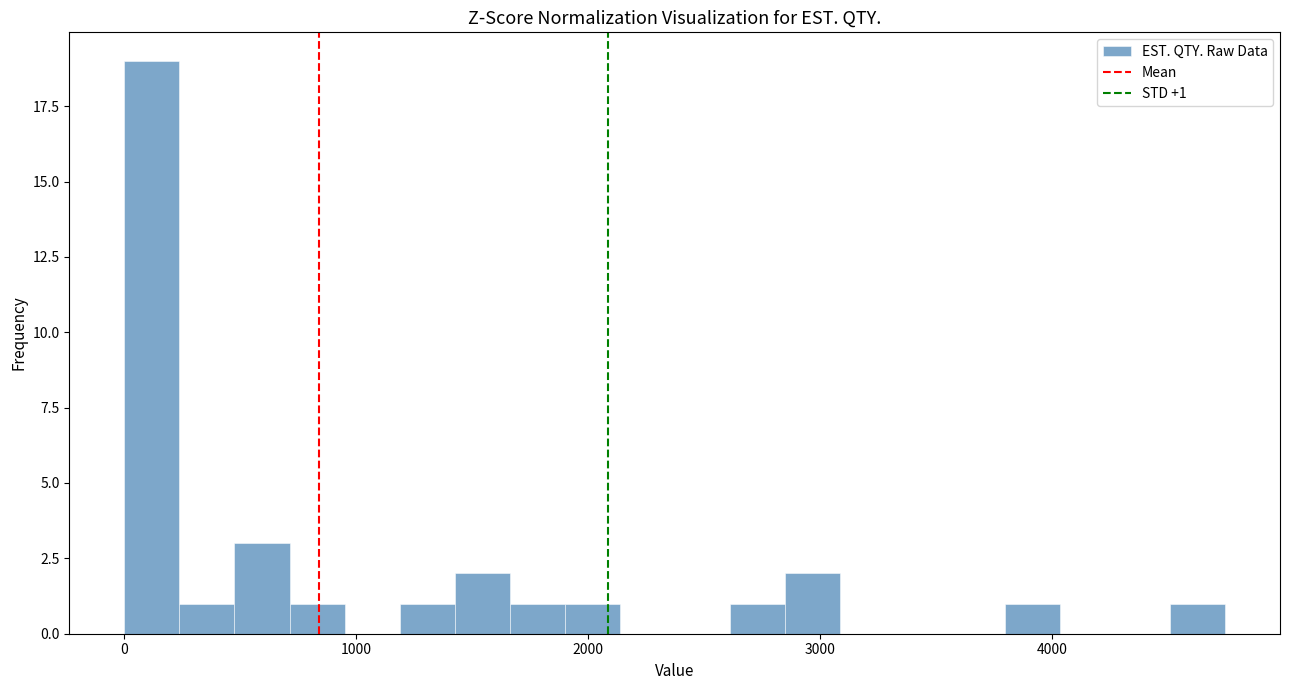

Around what value on the x-axis is the tallest bar? Give the approximate position of its centre, as read against the axis.

100